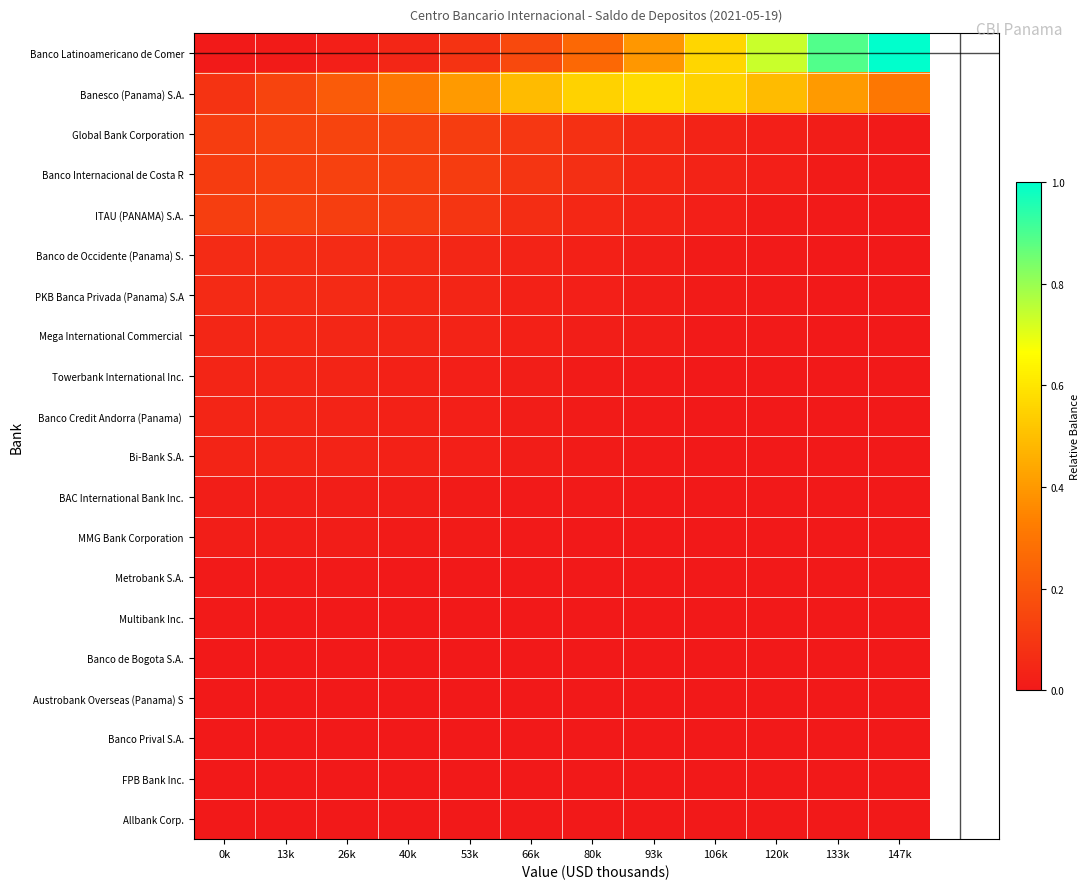

Which series has the widest spread of values?

Banco Latinoamericano de Comer